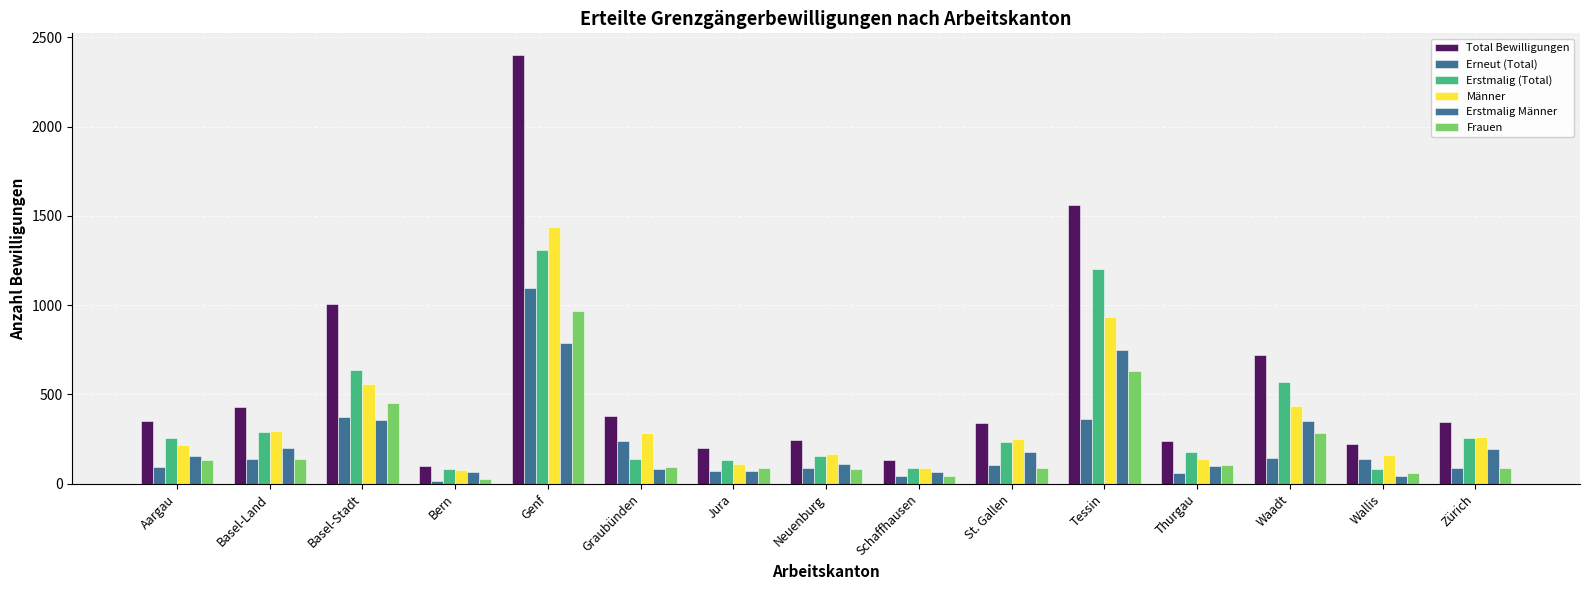

The Erstmalig (Total) series shows 428 at Zürich. True or false?

False